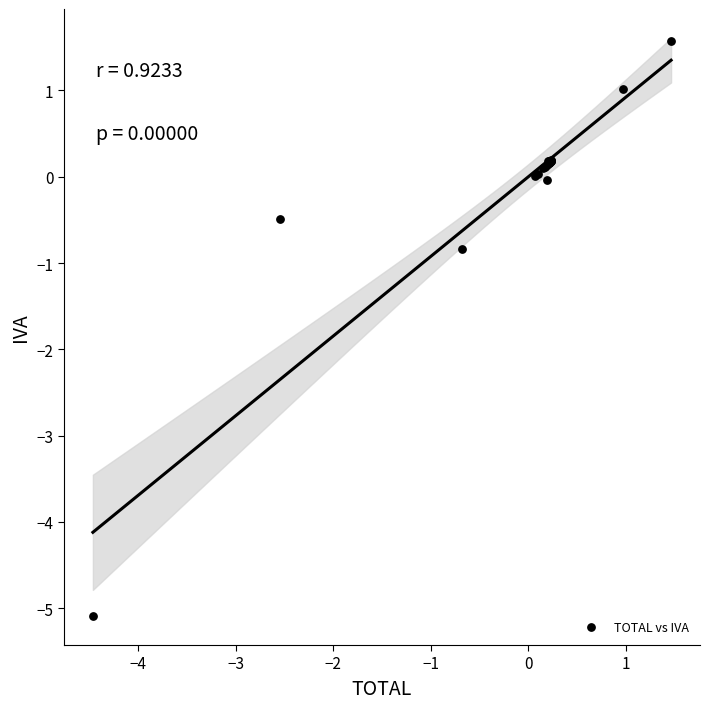

What Y value in the scatter plot is closest to -1?

-0.8